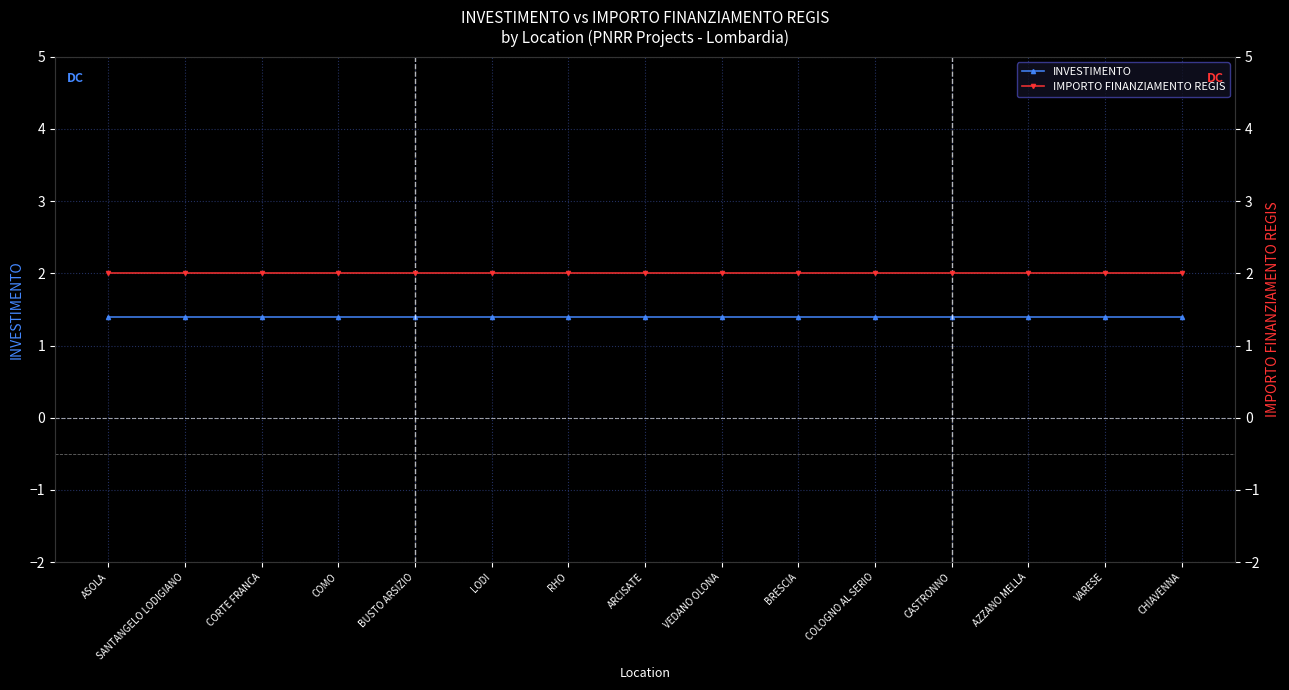

What is the value of the INVESTIMENTO point at the 10th from the left?

1.4